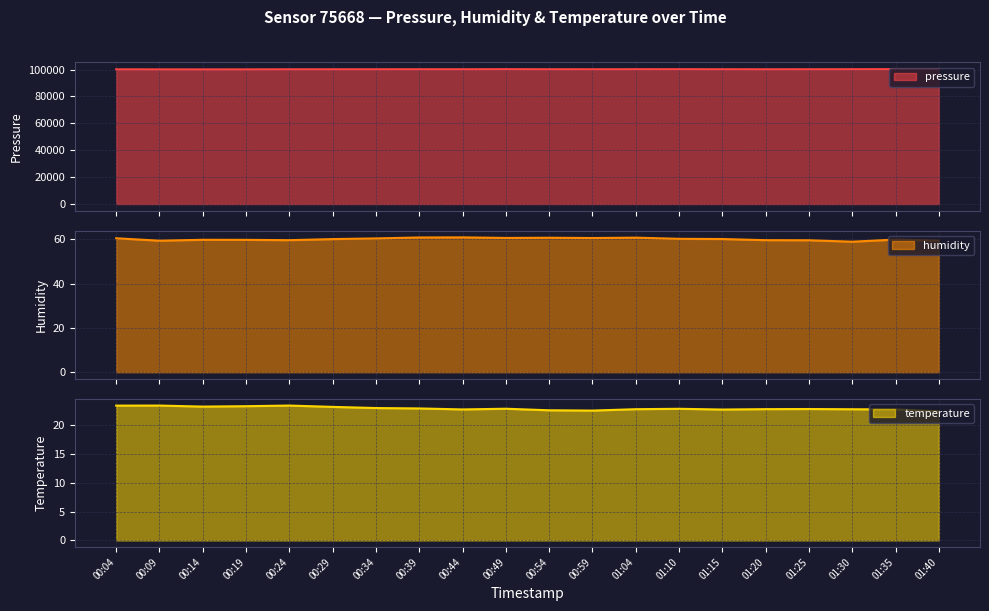

What value does the temperature series have at 01:25?

22.8